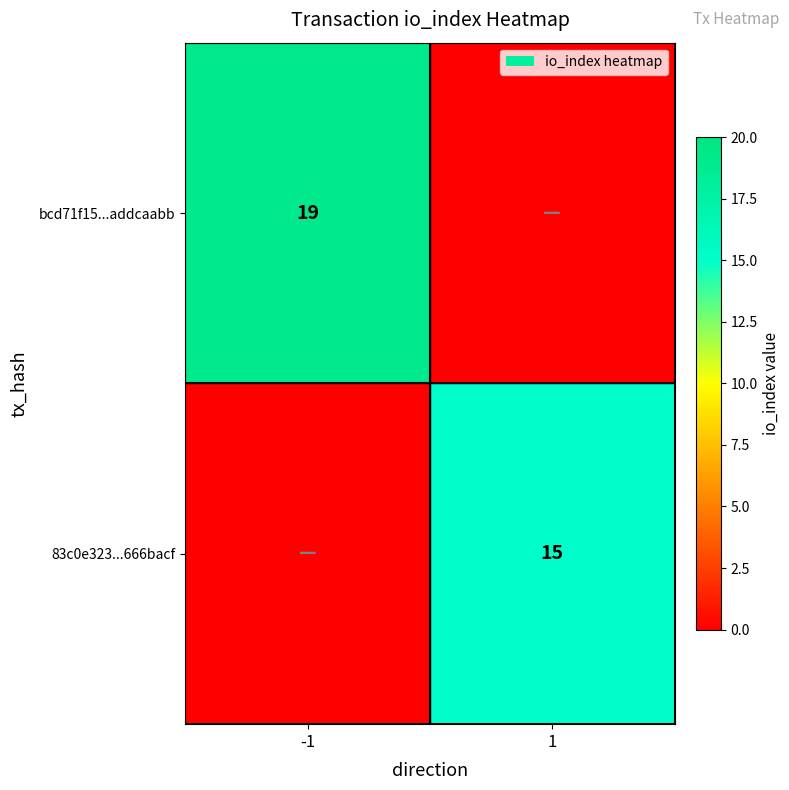

The 83c0e323...666bacf series shows 15 at 1. True or false?

True